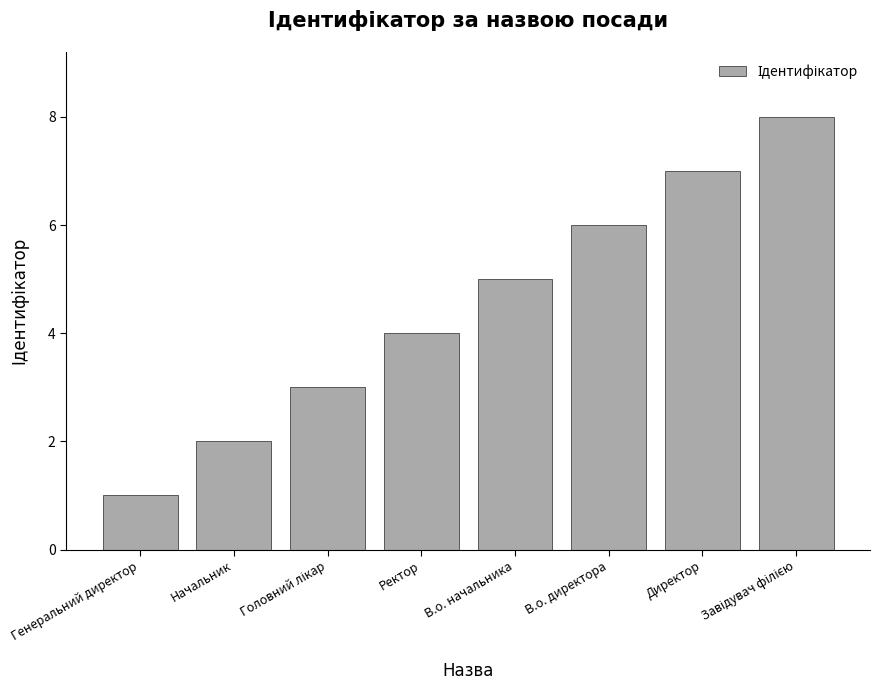

Are the bars horizontal?

No